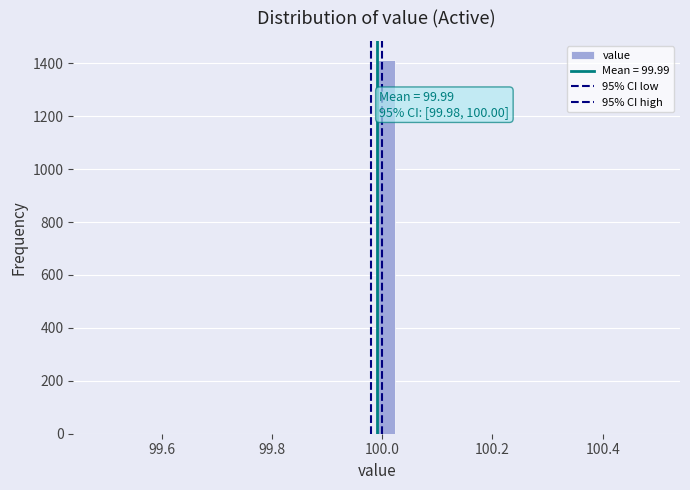

Read against the x-axis, roughly where is the centre of the tallest bar?

100.00